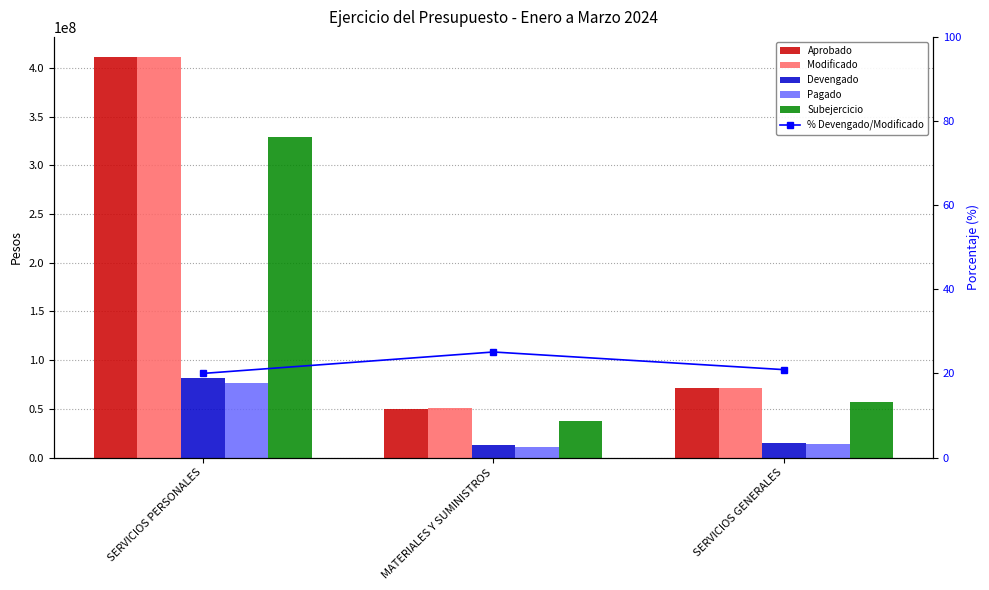

Rank the series by their maximum value, from highest to lowest.

Aprobado, Modificado, Subejercicio, Devengado, Pagado, % Devengado/Modificado